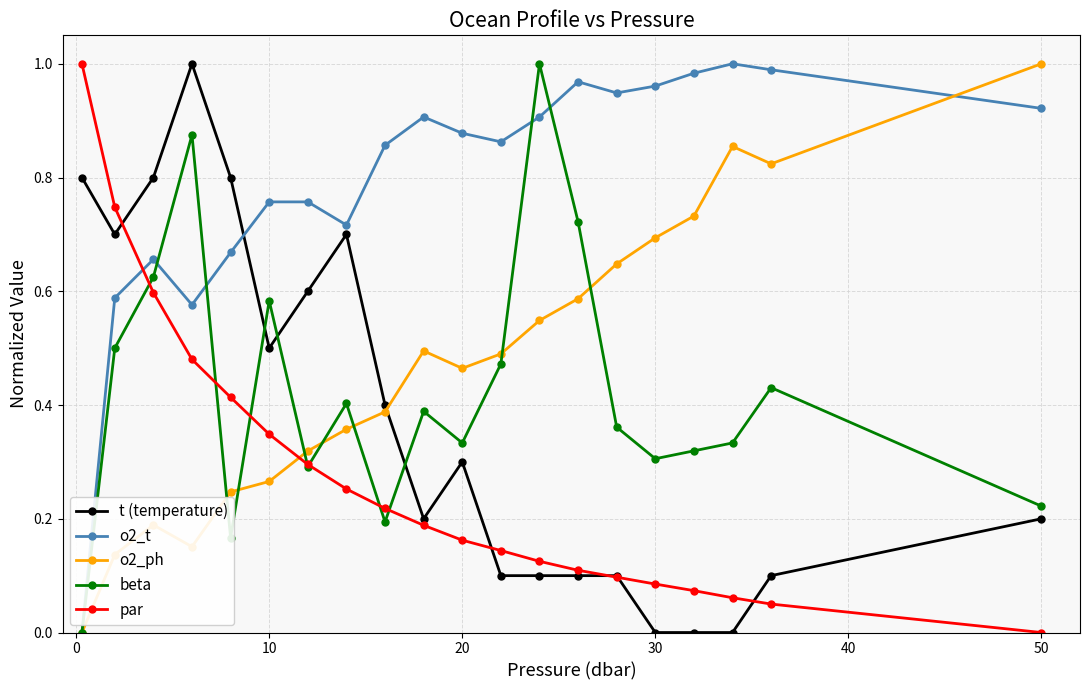

How many intersections are there between t (temperature) and beta?

3